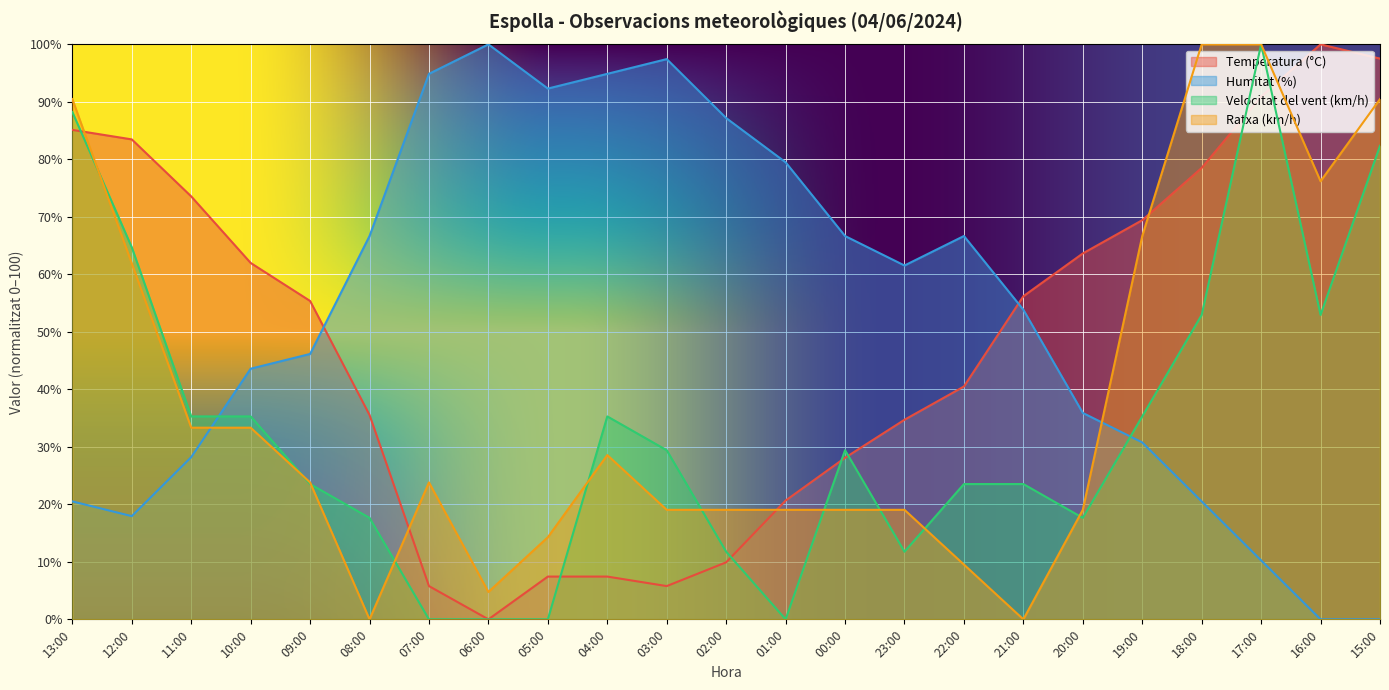

At which category does Temperatura (°C) reach its first local peak?

16:00